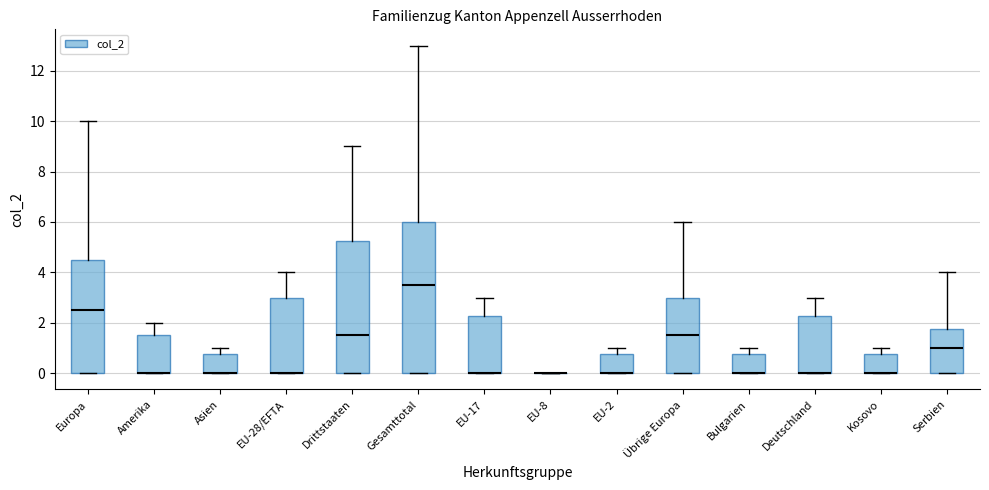

Which box is the tallest, from its lower edge to its upper edge?

Gesamttotal